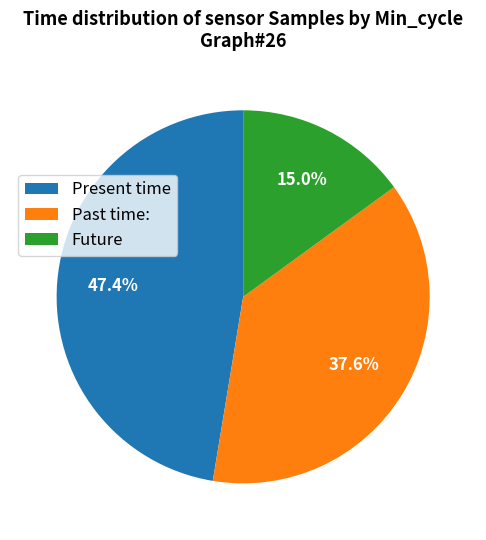

How many segments does this pie chart have?

3